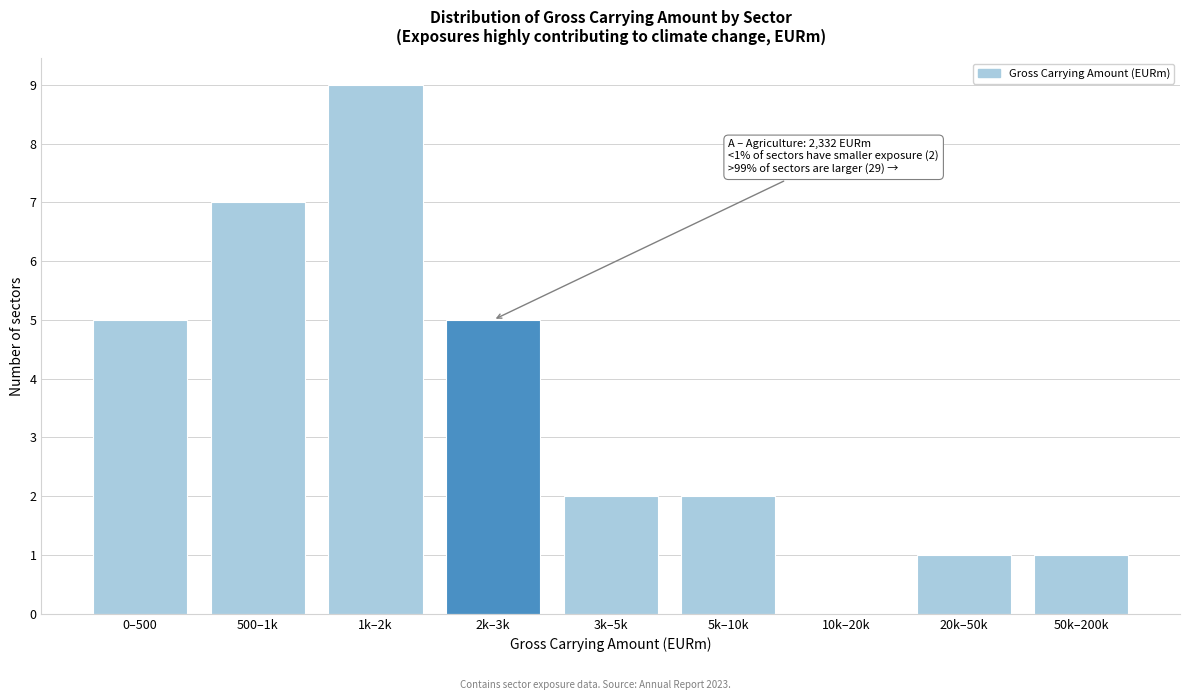

Reading right to left, transcribe all the data shown in this chart.

50k–200k=1	20k–50k=1	10k–20k=0	5k–10k=2	3k–5k=2	2k–3k=5	1k–2k=9	500–1k=7	0–500=5